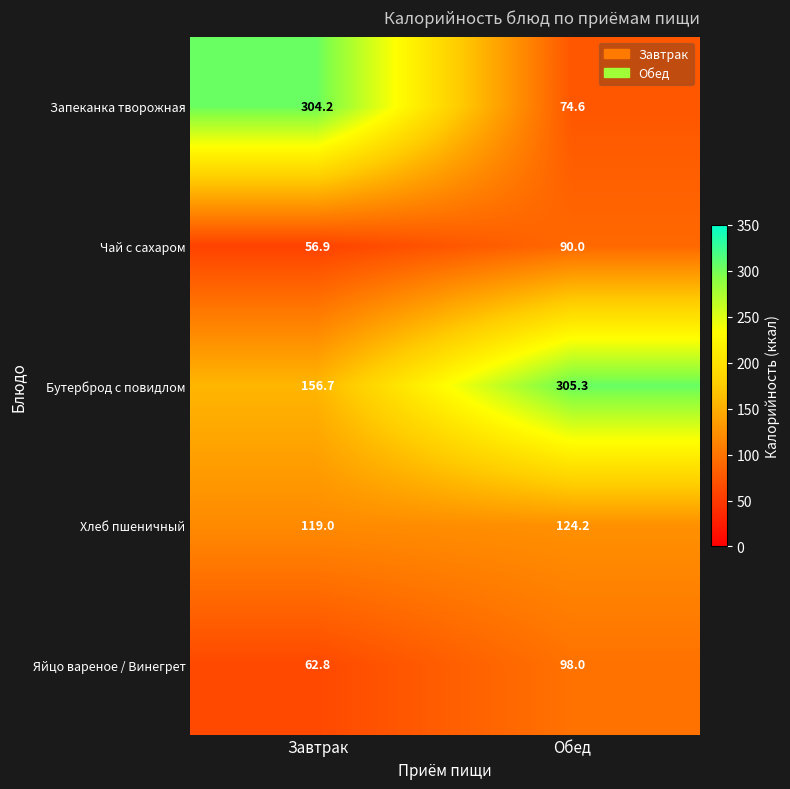

What is the approximate value of Бутерброд с повидлом at Завтрак?

156.7